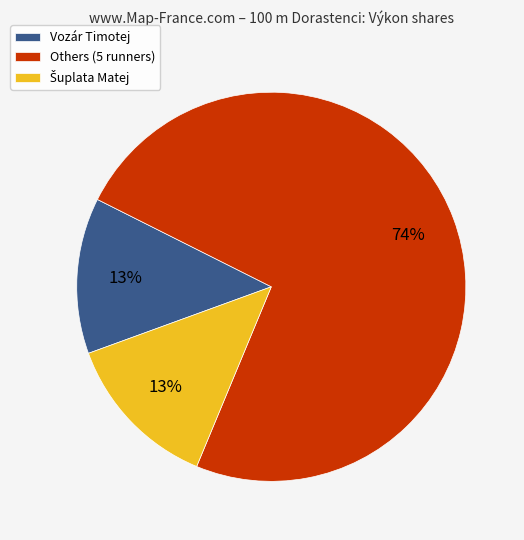

To the nearest percent, what portion does Vozár Timotej represent?

13%